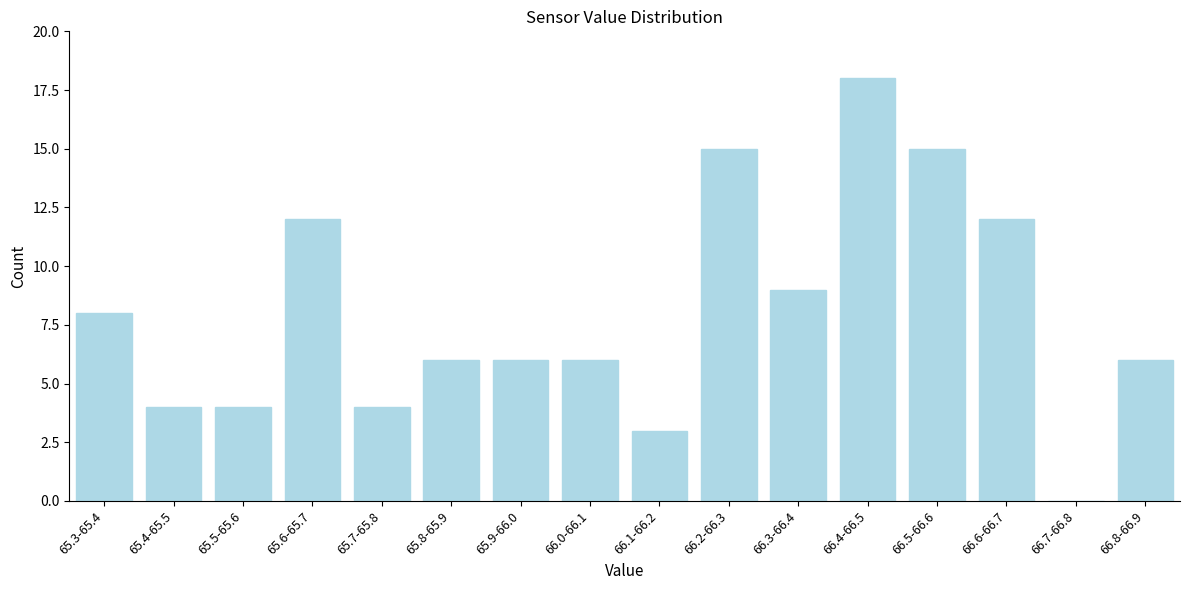

Reading left to right, what are all the values shown in this chart?

65.3-65.4=8	65.4-65.5=4	65.5-65.6=4	65.6-65.7=12	65.7-65.8=4	65.8-65.9=6	65.9-66.0=6	66.0-66.1=6	66.1-66.2=3	66.2-66.3=15	66.3-66.4=9	66.4-66.5=18	66.5-66.6=15	66.6-66.7=12	66.7-66.8=0	66.8-66.9=6